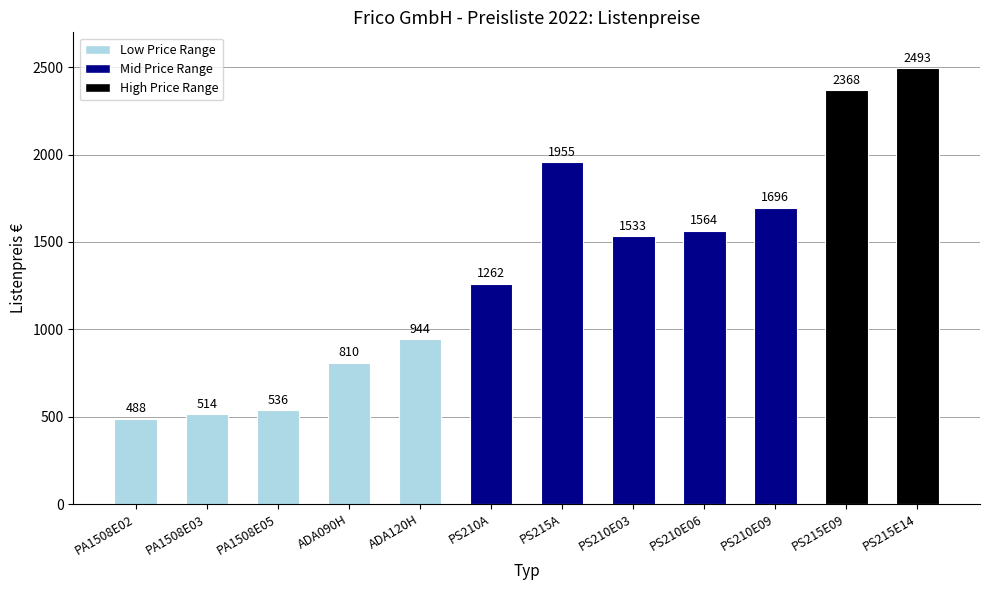

Between PS215E14 and PA1508E03, which is larger?

PS215E14